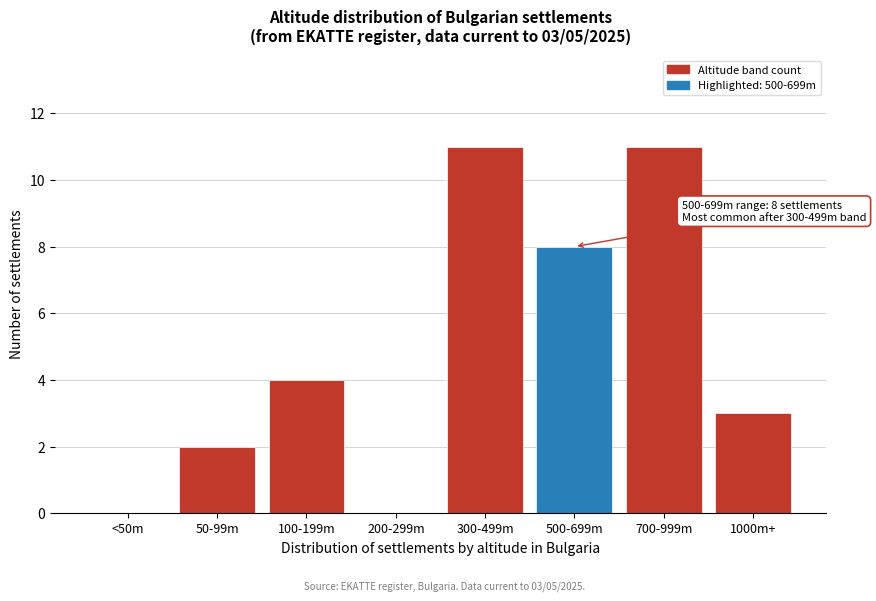

Reading left to right, transcribe all the data shown in this chart.

<50m=0	50-99m=2	100-199m=4	200-299m=0	300-499m=11	500-699m=8	700-999m=11	1000m+=3